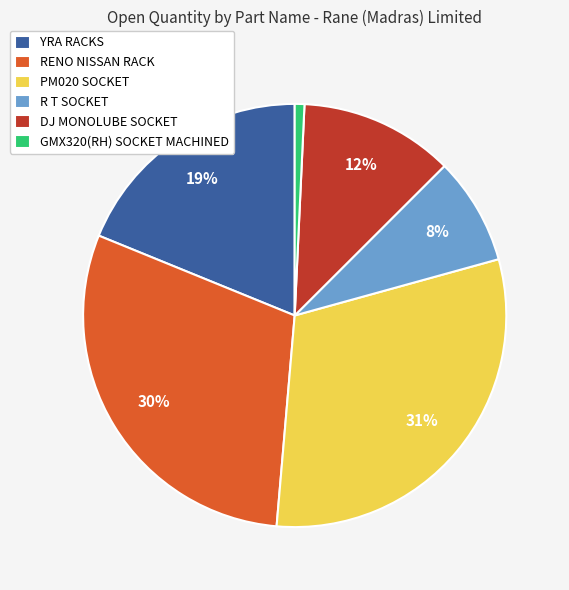

To the nearest percent, what portion does GMX320(RH) SOCKET MACHINED represent?

1%